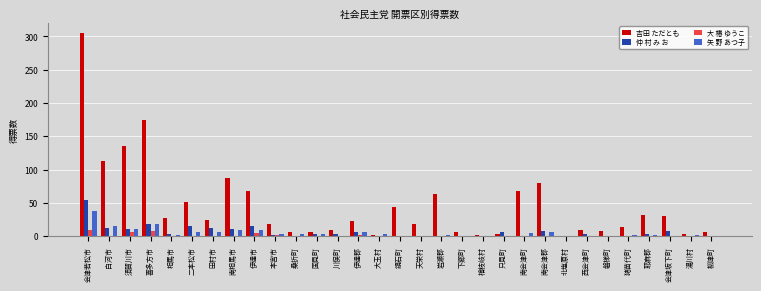

Is it true that 仲 村 み お equals 8.0 at 南会津郡?

True